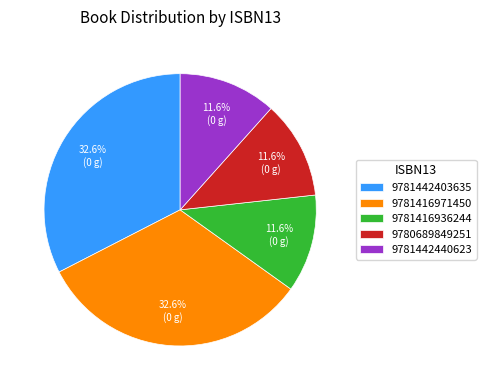

Approximately how many times larger is the value at 9781416936244 compared to 9781442440623?

1.0